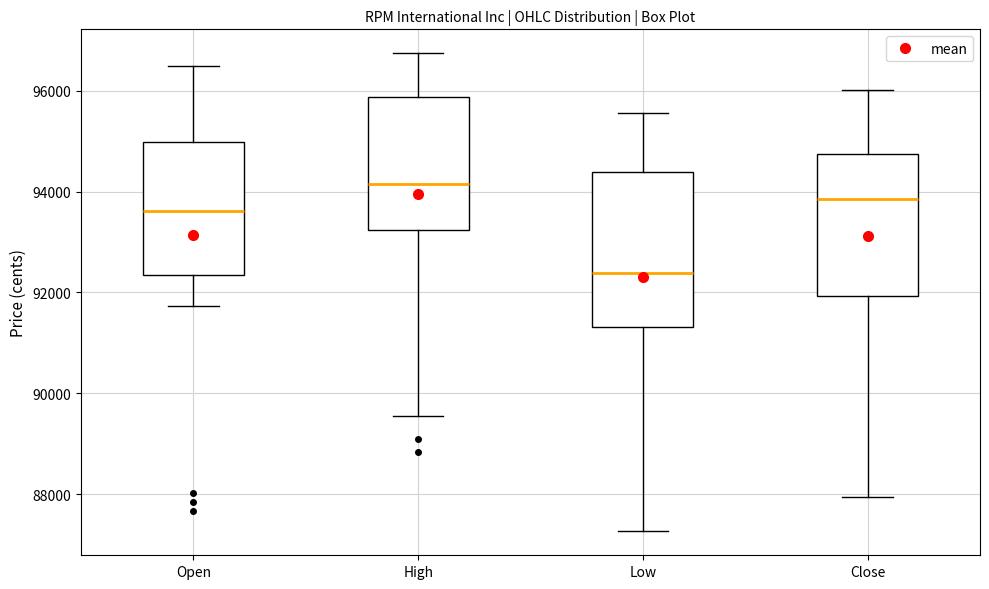

Reading left to right, transcribe this box plot: for each box, give where its median line is, the range the box spans, and where its two whiskers end, as read against the y-axis. The values are not printed on the chart, so give them approximately, as read against the axis.

Open: median 93600, box 92400 to 95000, whiskers 91800 to 96400
High: median 94200, box 93200 to 95800, whiskers 89600 to 96800
Low: median 92400, box 91400 to 94400, whiskers 87200 to 95600
Close: median 93800, box 92000 to 94800, whiskers 88000 to 96000